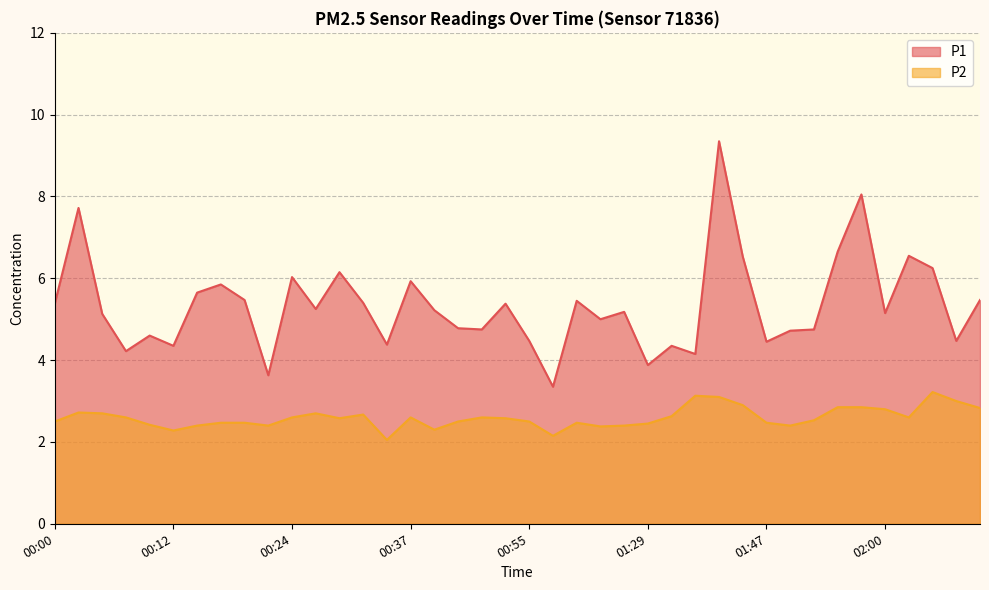

Where is the first local minimum for P1?

00:07